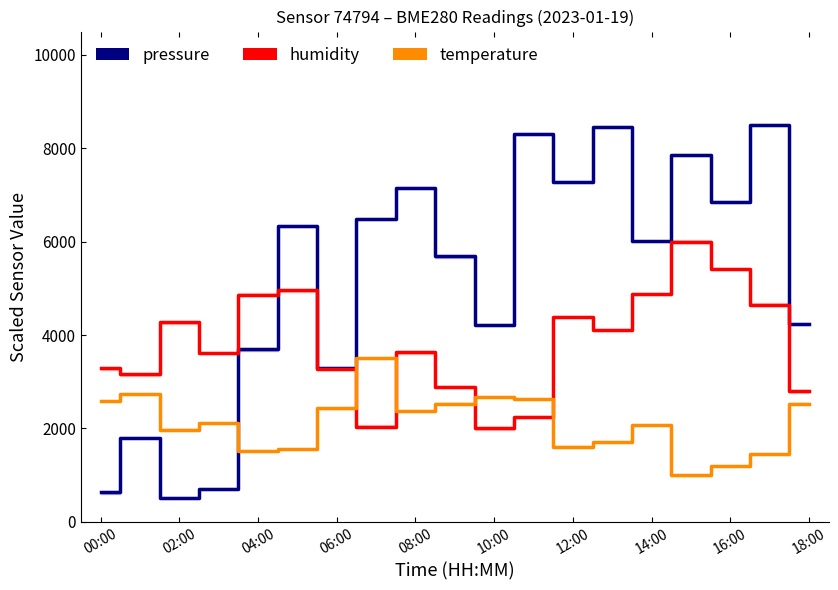

What are all the series names shown in the legend?

pressure, humidity, temperature